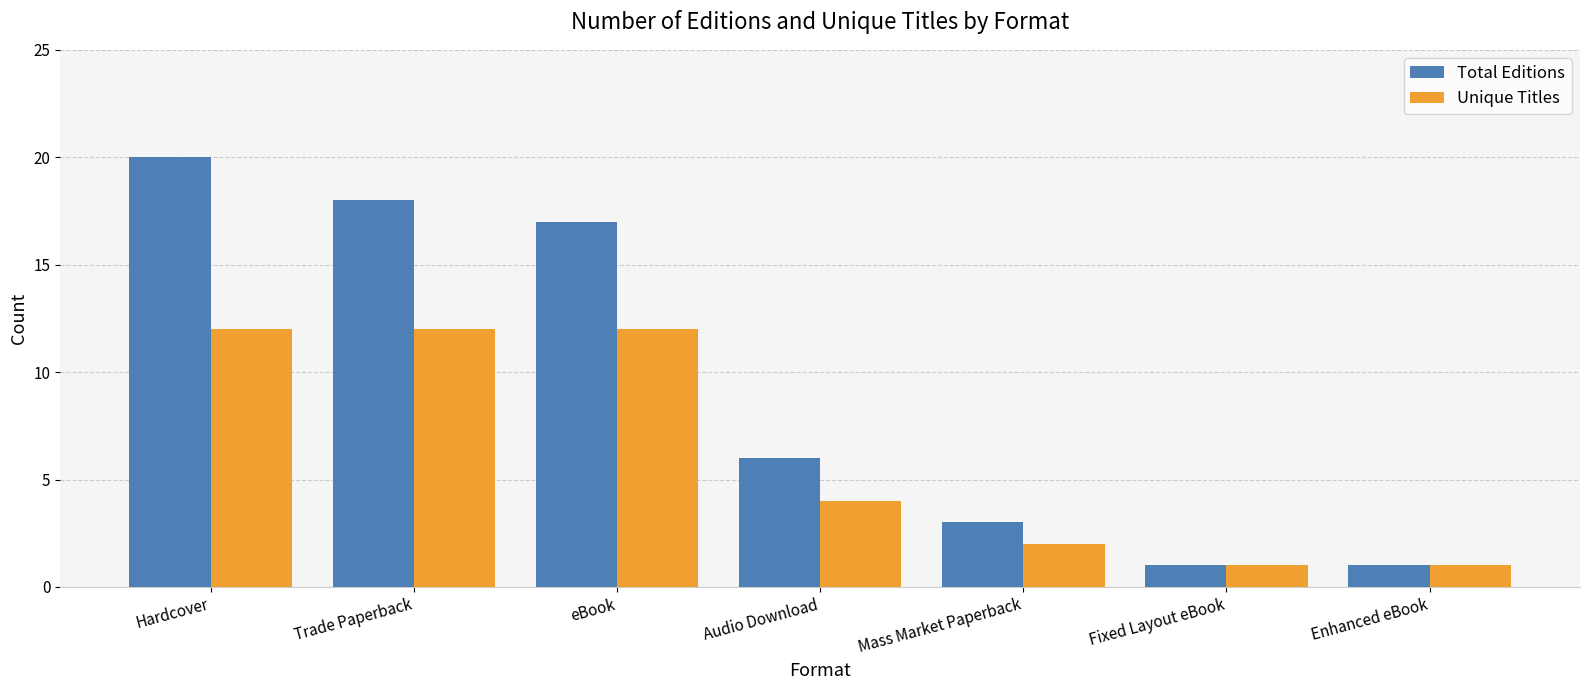

What is the approximate value of Total Editions at Trade Paperback?

18